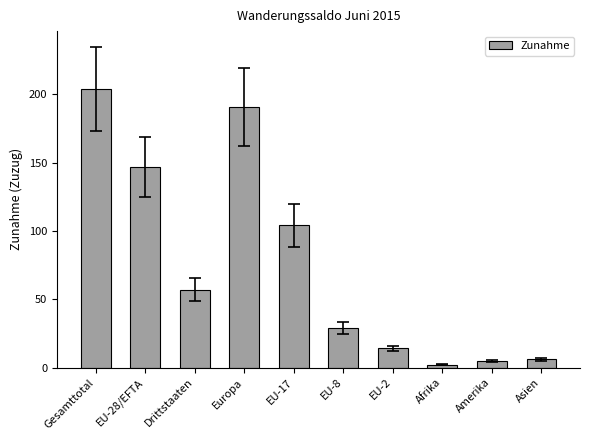

Approximately how many times larger is the value at Drittstaaten compared to EU-28/EFTA?

0.4